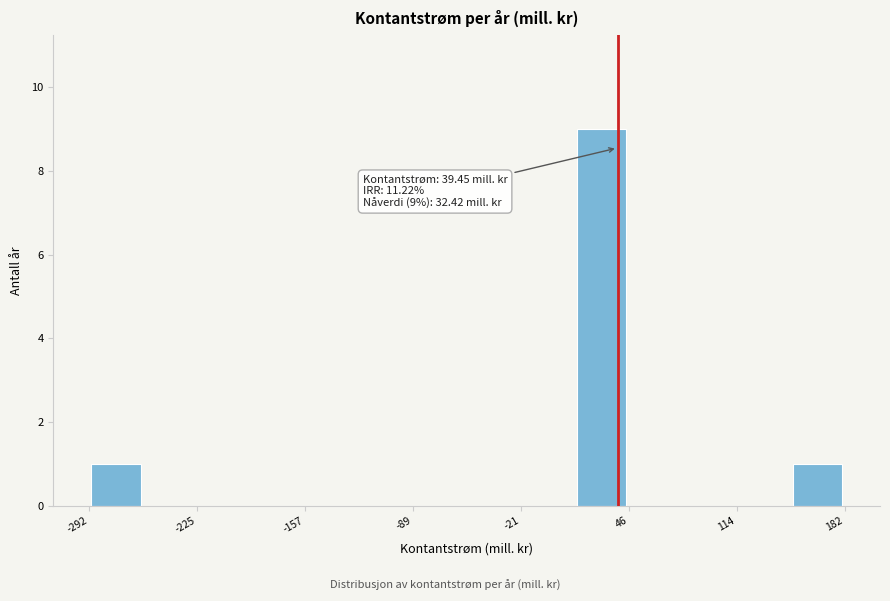

Read against the x-axis, roughly where is the centre of the tallest bar?

30